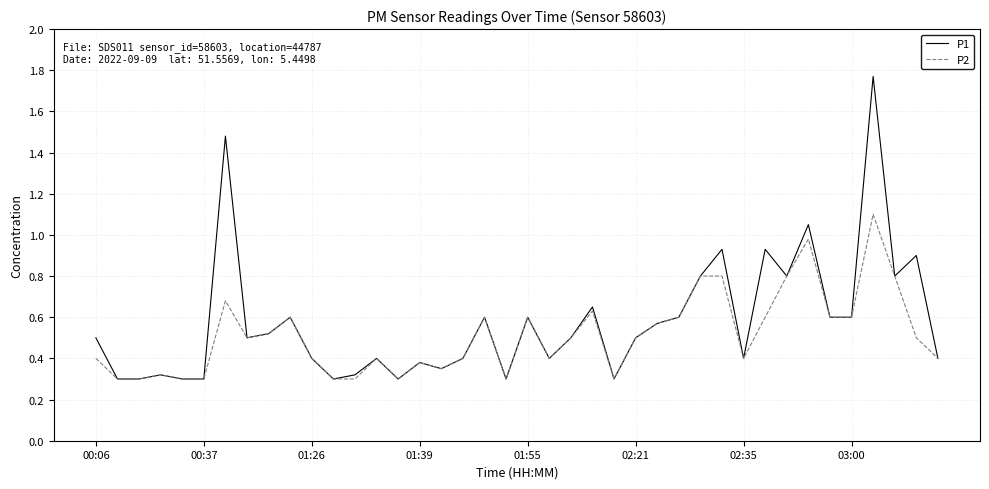

Rank the series by their maximum value, from highest to lowest.

P1, P2